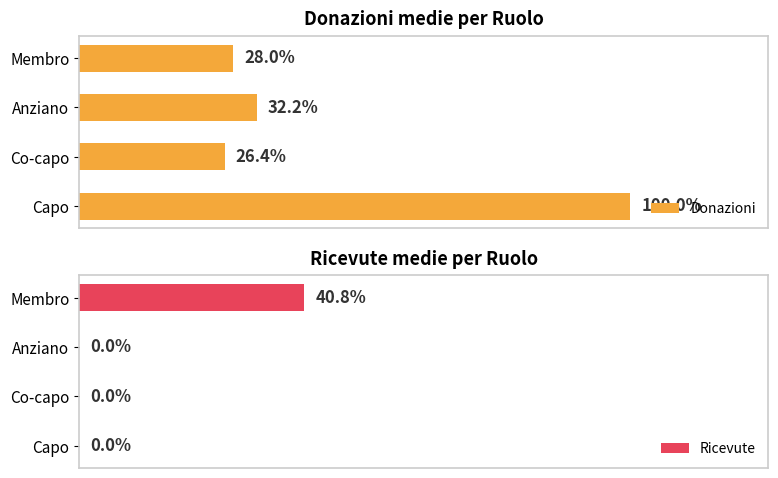

What are all the series names shown in the legend?

Donazioni, Ricevute